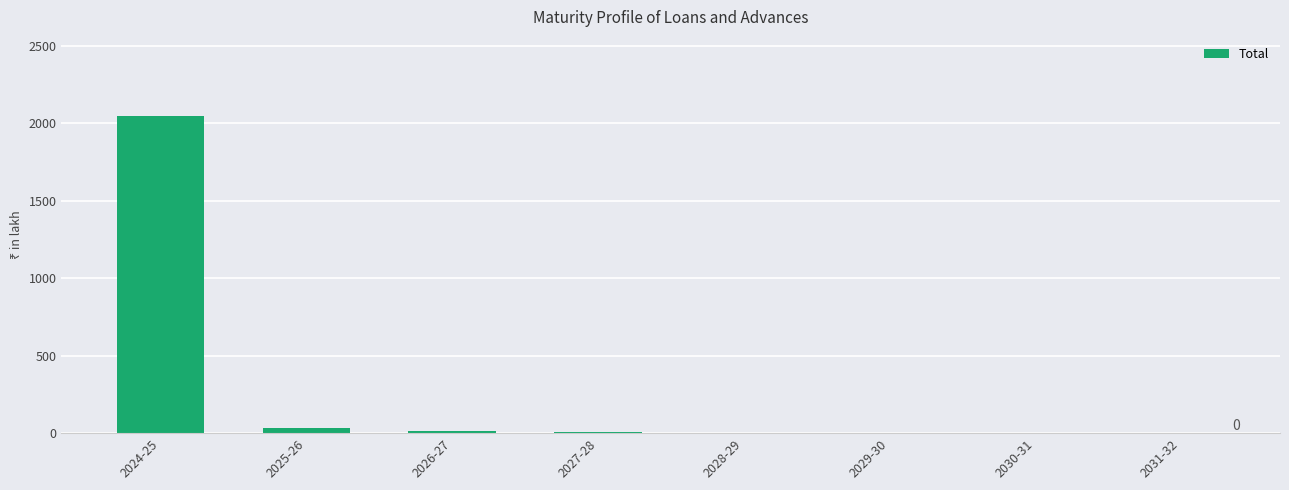

Is it true that the value at 2027-28 is 9?

True